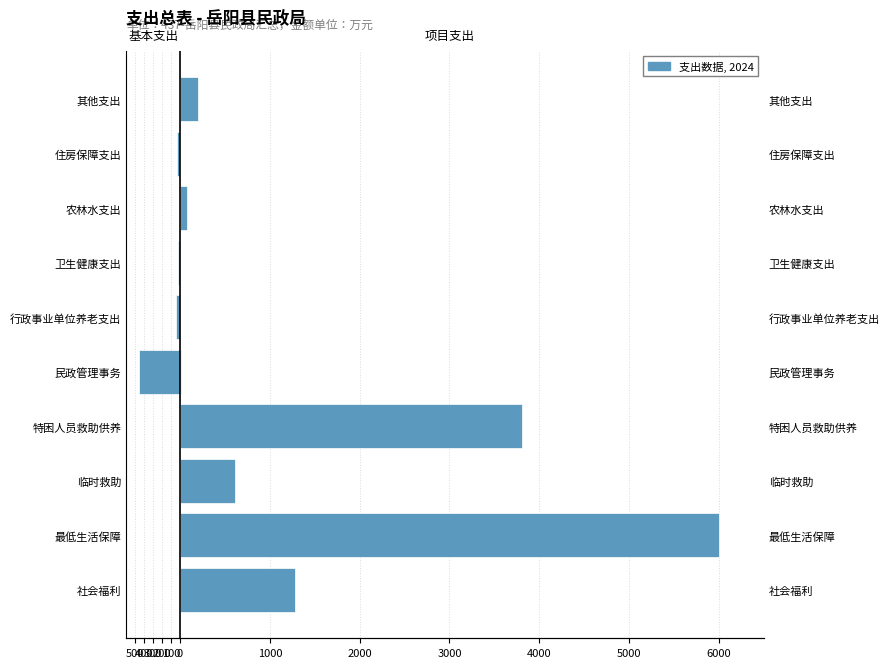

Between 社会福利 and 行政事业单位养老支出, which is larger?

社会福利